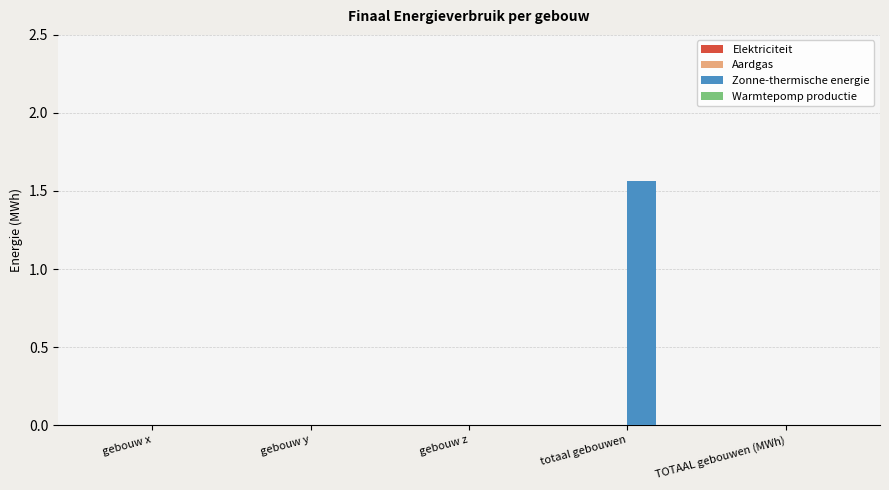

What is the change in value from gebouw y to totaal gebouwen?

+1.6